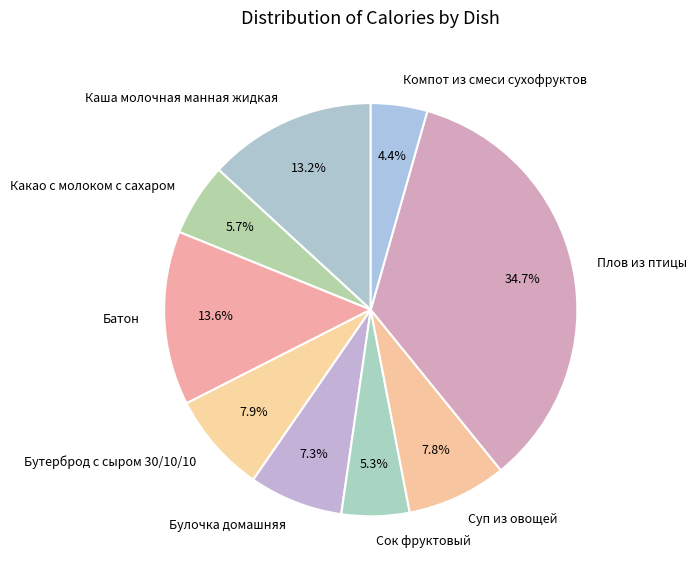

To the nearest percent, what is the average slice percentage?

11%